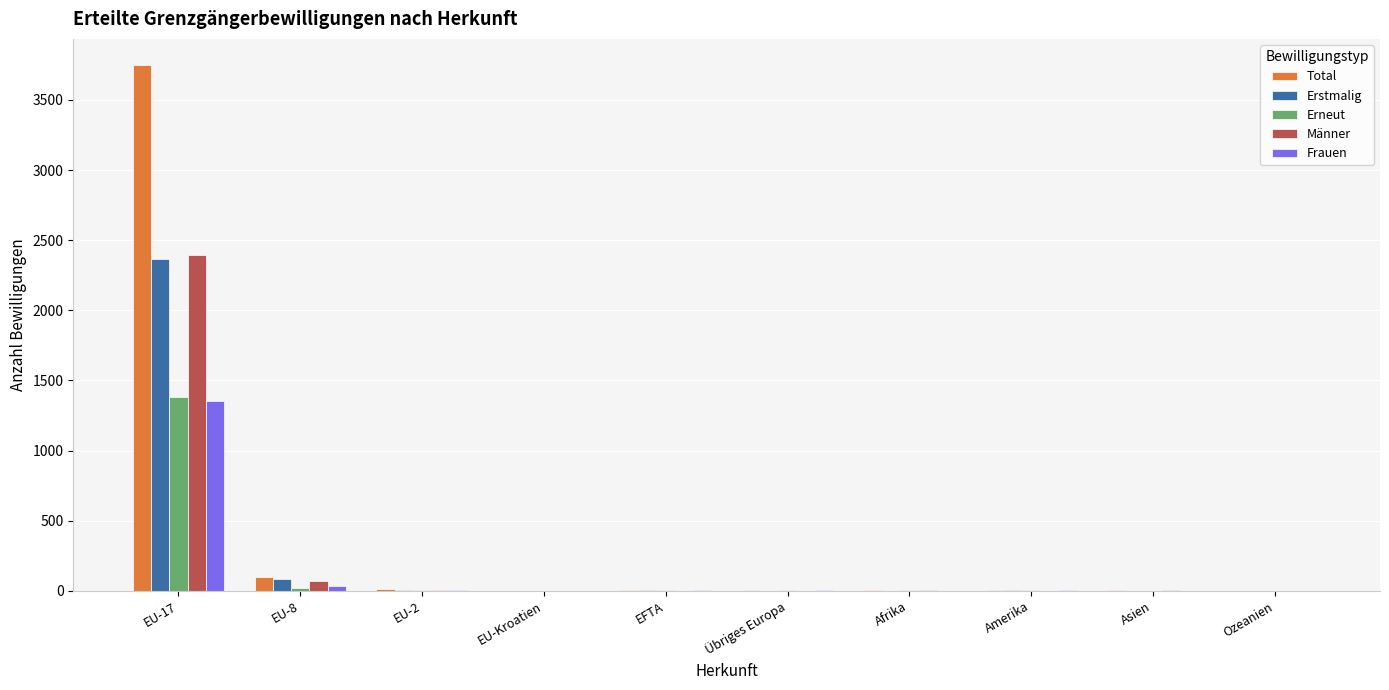

Between EU-17 and EU-Kroatien, which series saw the biggest shift?

Total